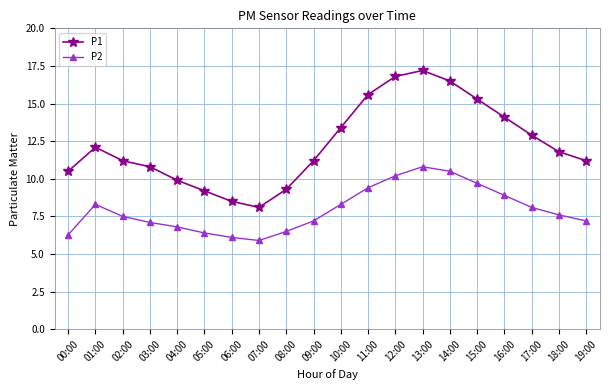

Reading left to right, what are all the values shown in this chart?

P1: 00:00=10.5	01:00=12.1	02:00=11.2	03:00=10.8	04:00=9.9	05:00=9.2	06:00=8.5	07:00=8.1	08:00=9.3	09:00=11.2	10:00=13.4	11:00=15.6	12:00=16.8	13:00=17.2	14:00=16.5	15:00=15.3	16:00=14.1	17:00=12.9	18:00=11.8	19:00=11.2
P2: 00:00=6.3	01:00=8.3	02:00=7.5	03:00=7.1	04:00=6.8	05:00=6.4	06:00=6.1	07:00=5.9	08:00=6.5	09:00=7.2	10:00=8.3	11:00=9.4	12:00=10.2	13:00=10.8	14:00=10.5	15:00=9.7	16:00=8.9	17:00=8.1	18:00=7.6	19:00=7.2